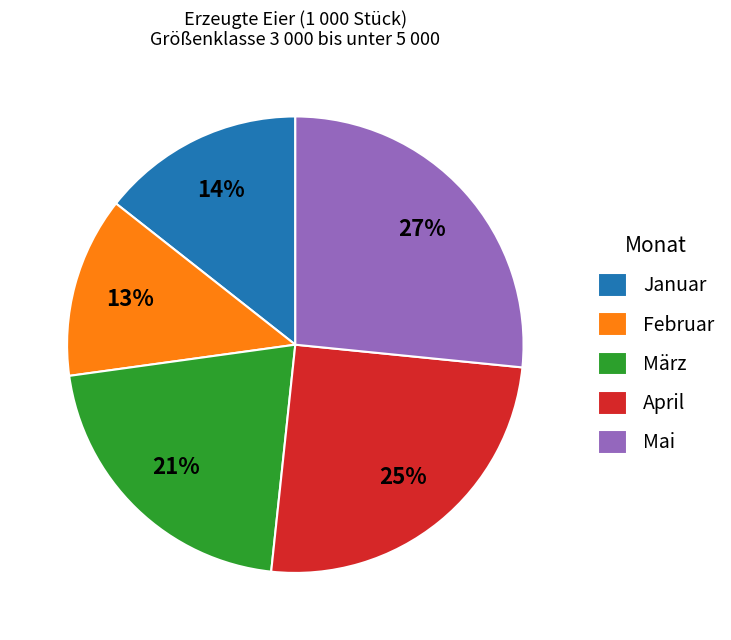

Is it true that April is 14% of the pie?

False